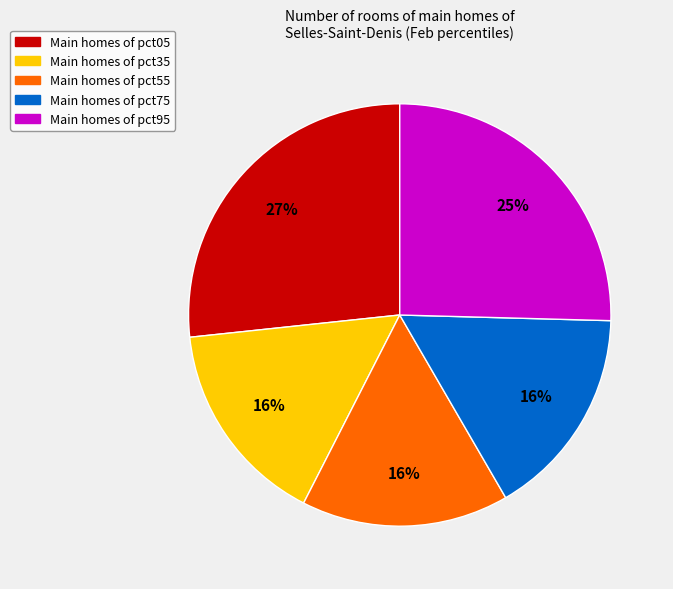

Is there any slice that represents more than half of the pie?

No